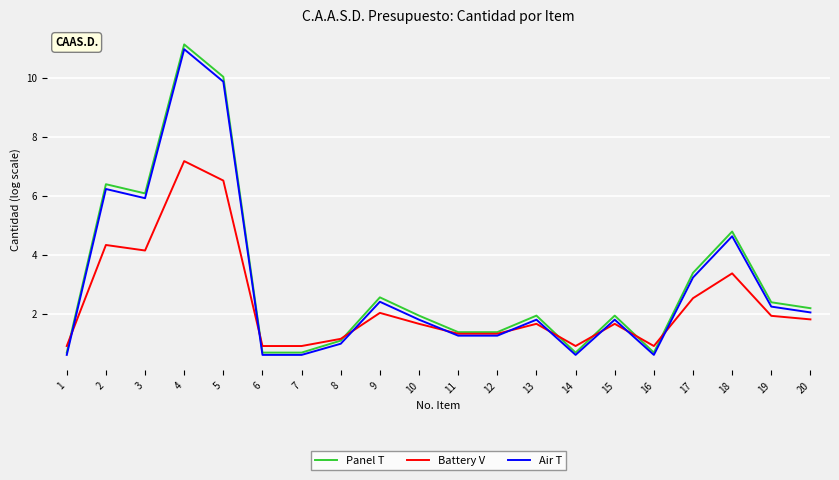

What is the maximum value shown in the chart?

11.1